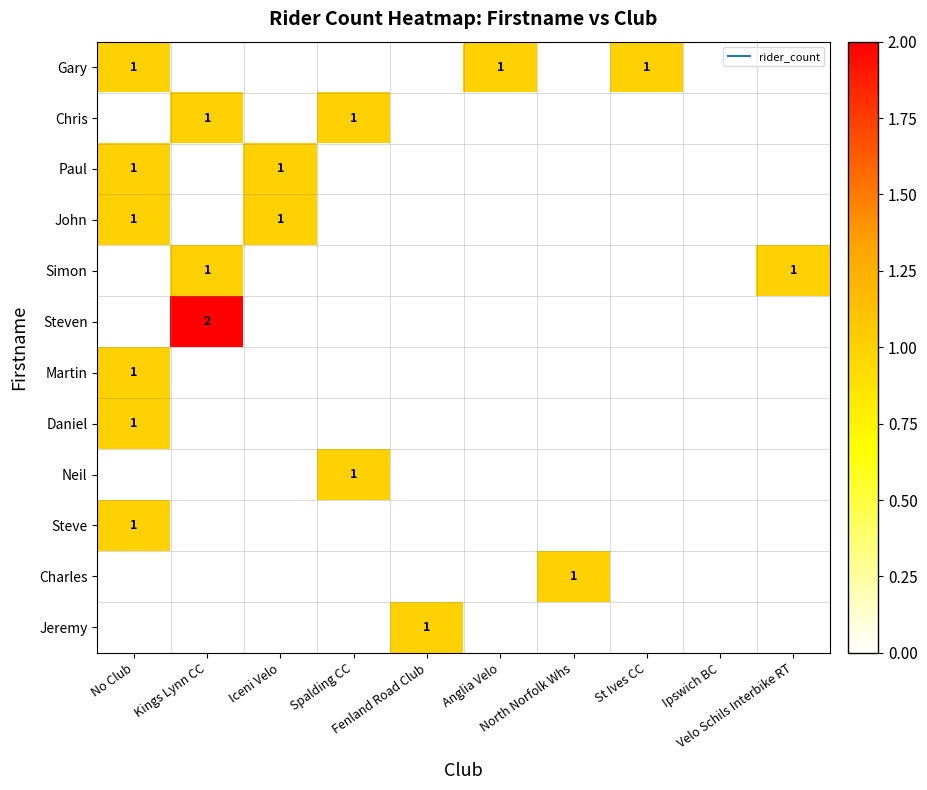

What is the spread (max minus min) of values at Kings Lynn CC?

2